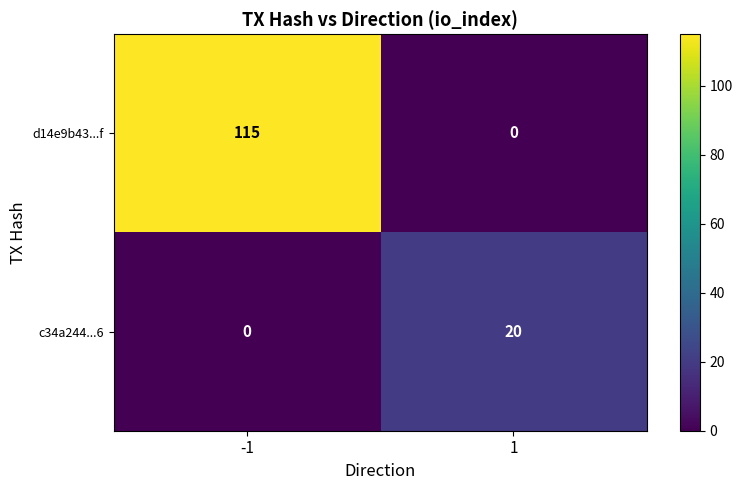

Rank the series by their maximum value, from highest to lowest.

d14e9b43...f, c34a244...6